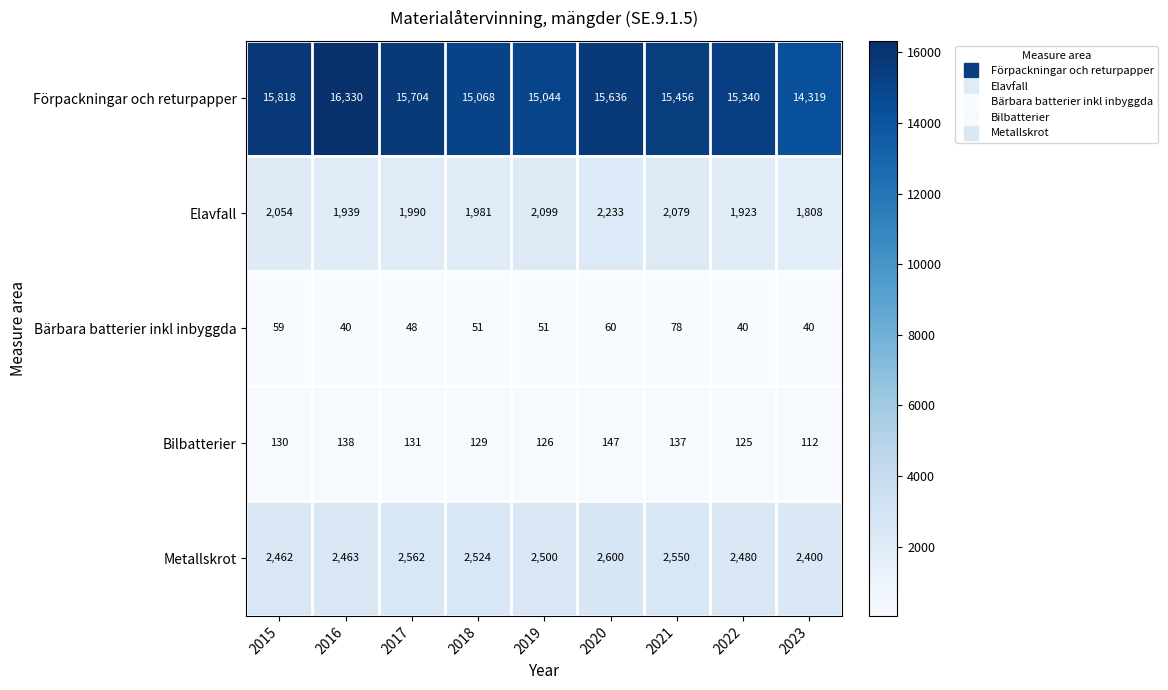

Which series has the largest total across all categories?

Förpackningar och returpapper